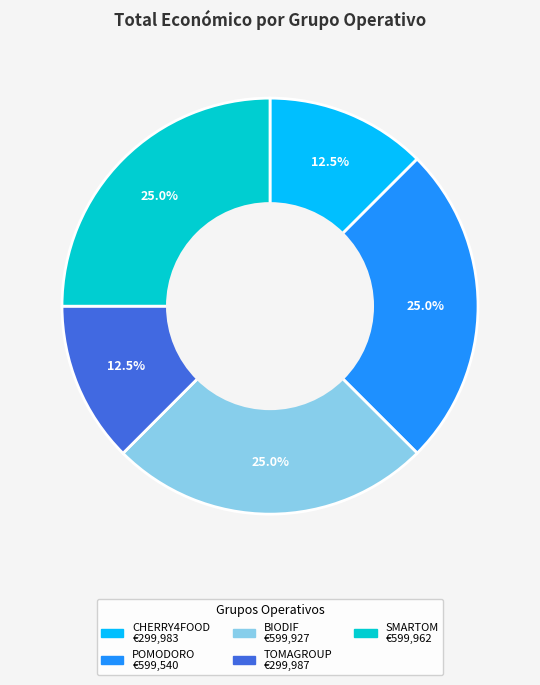

What is the total percentage of CHERRY4FOOD and TOMAGROUP?

25.0%